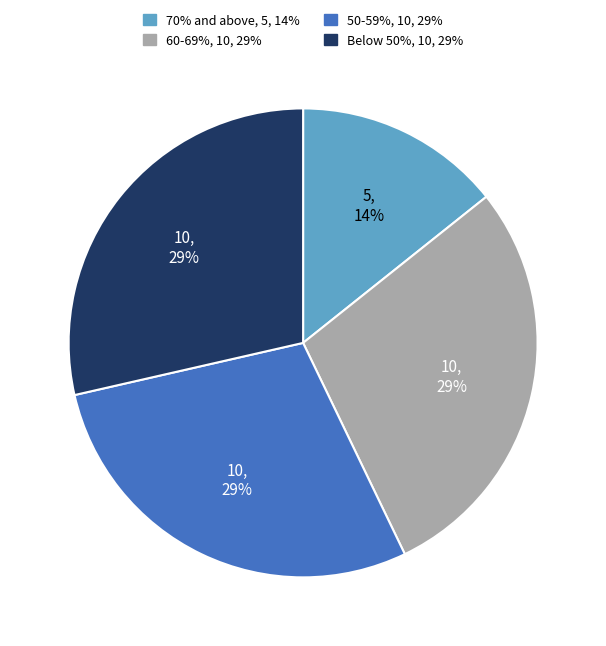

Is there a majority slice in this chart?

No